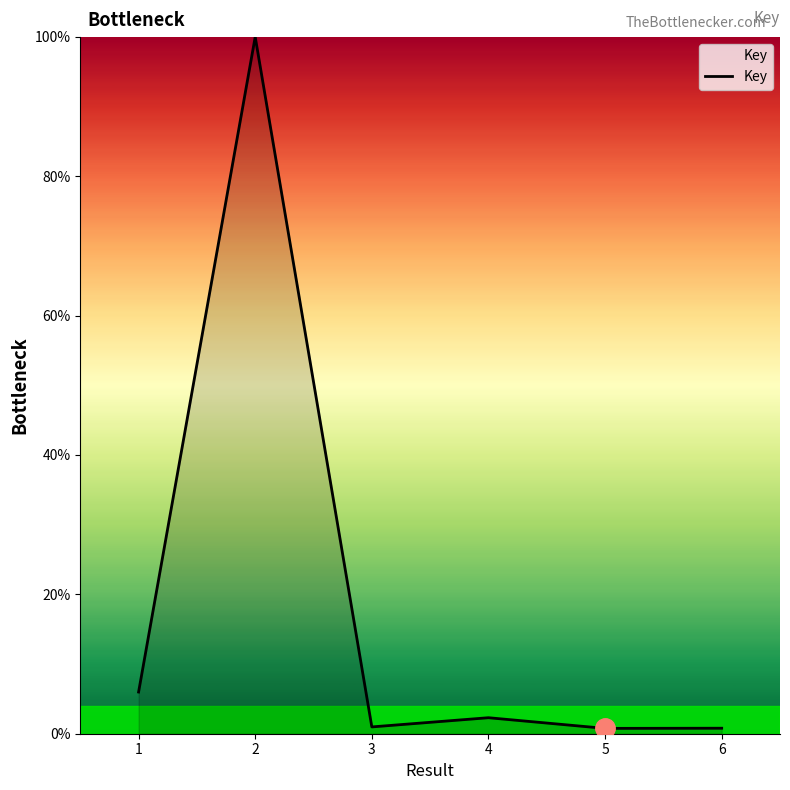

What is the maximum value shown in the chart?

100.0